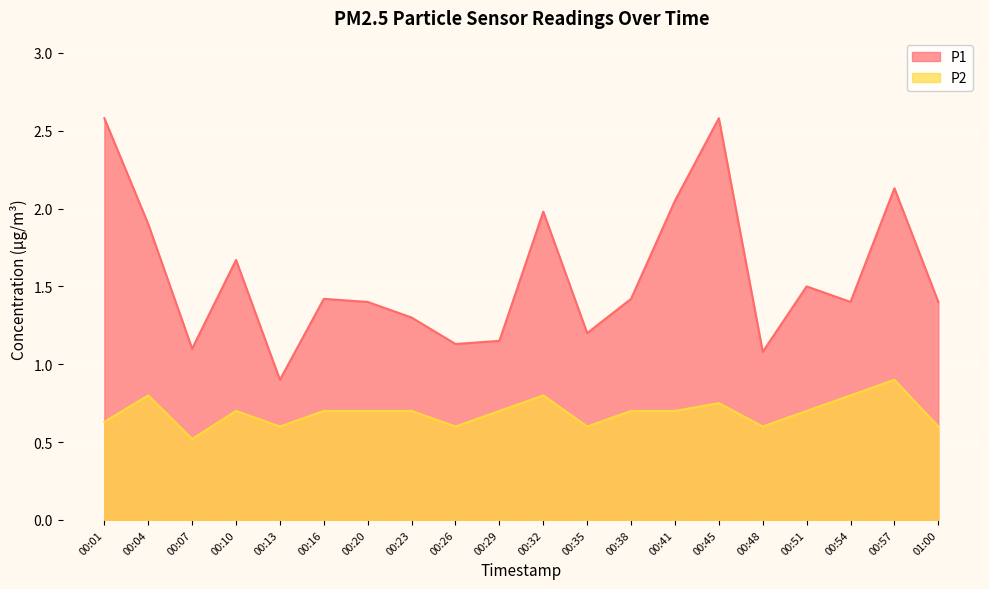

What is the label of the 19th point from the left?

00:57